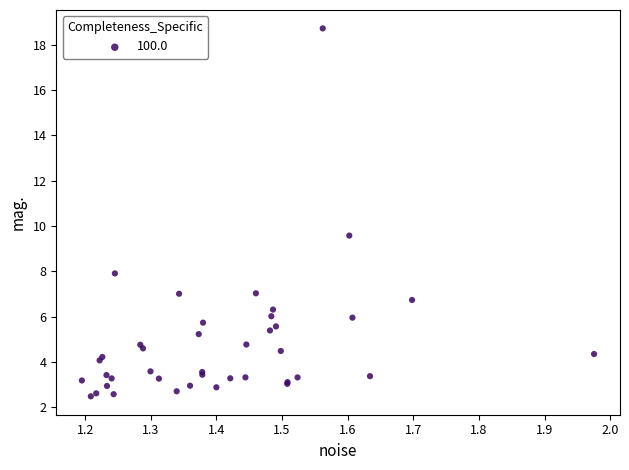

What Y value in the scatter plot is closest to 10?

9.6